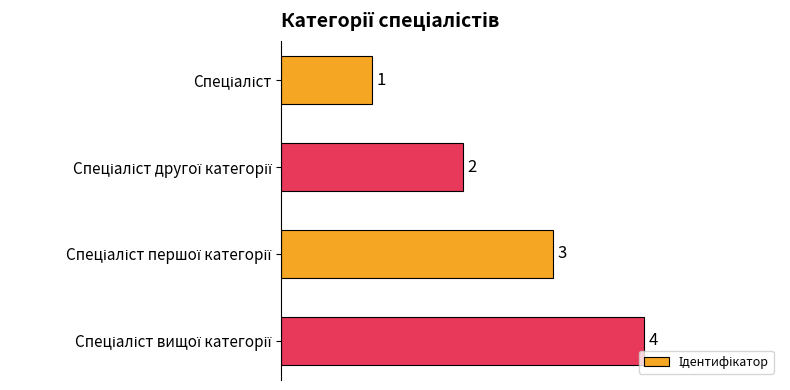

What is the difference between the maximum and minimum values?

3